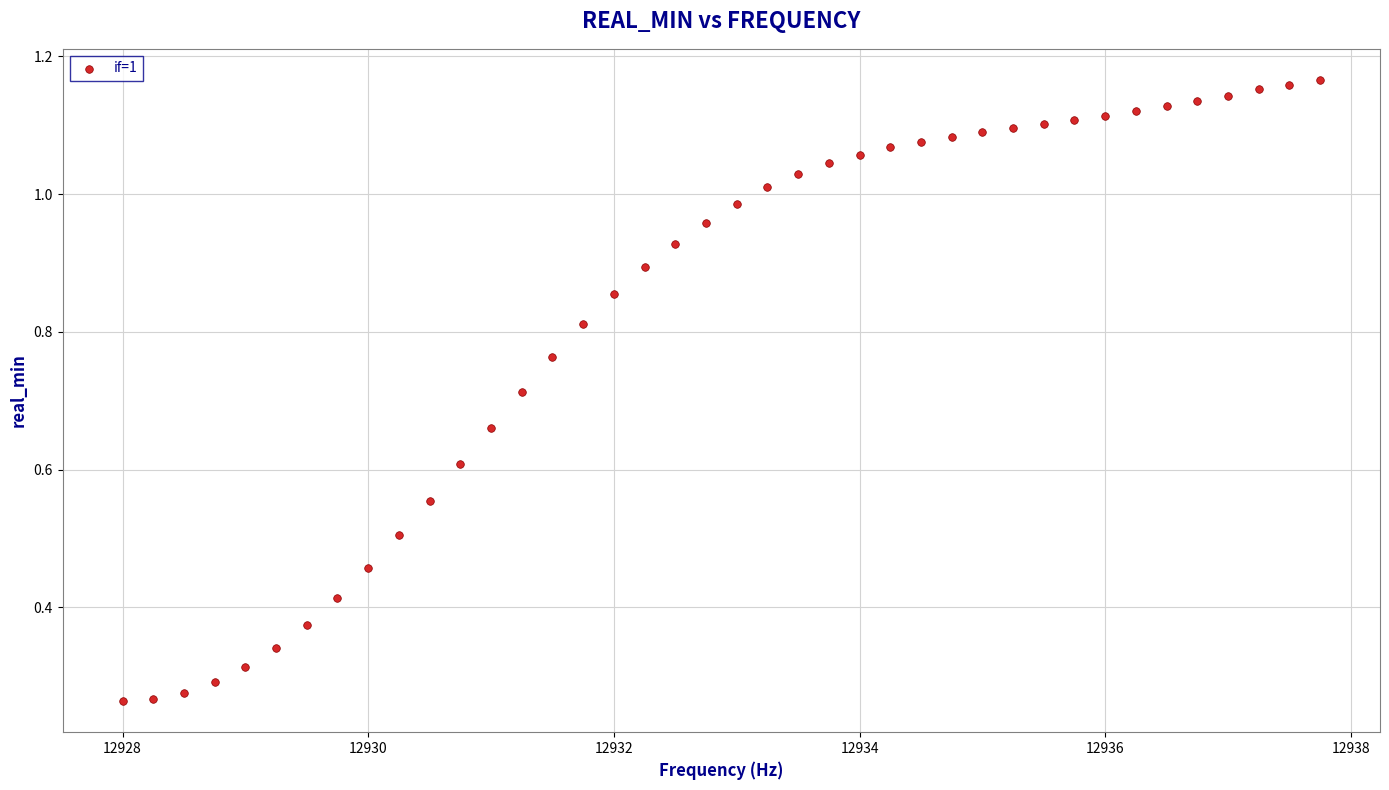

What is the range of X values (max minus min)?

9.8